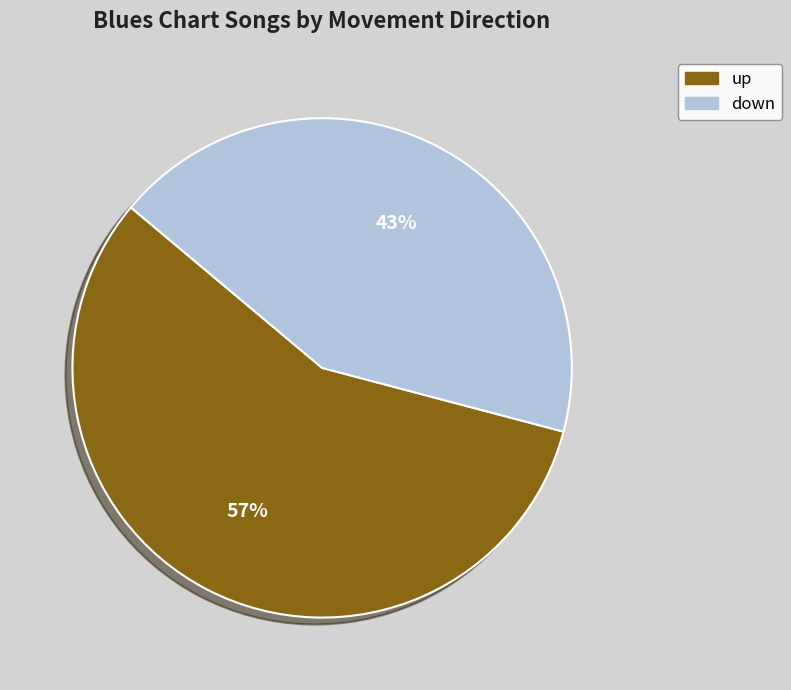

To the nearest percent, what is the difference between the largest and smallest slice percentages?

14%